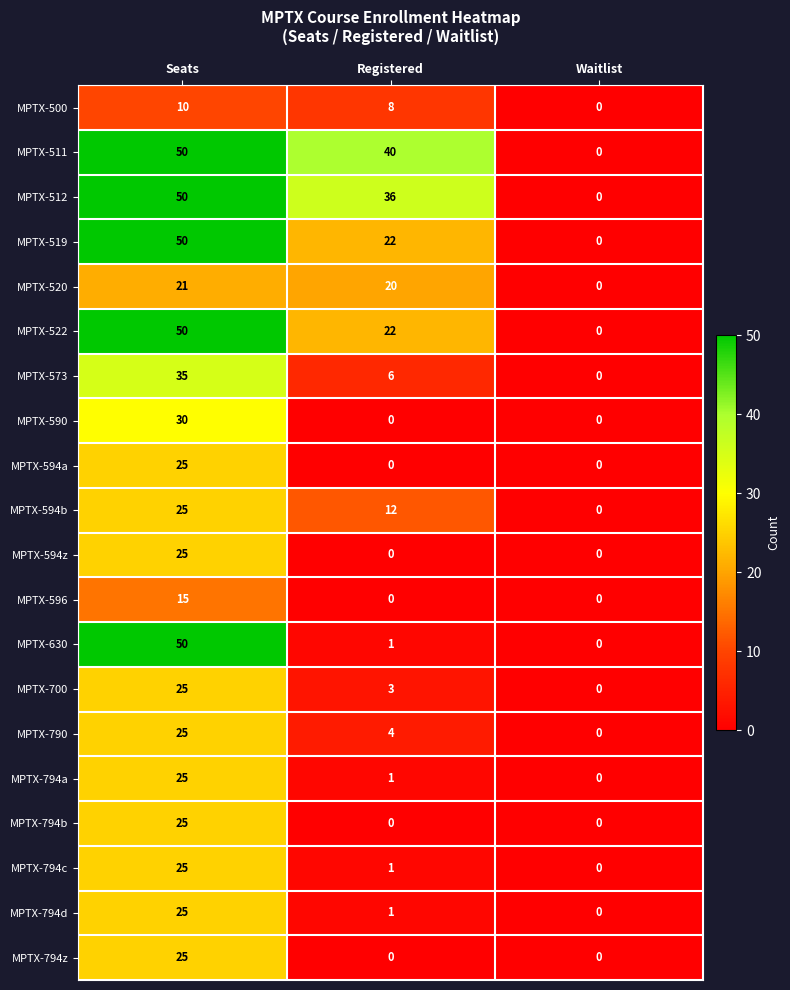

At how many categories does at least one series exceed 18?

2